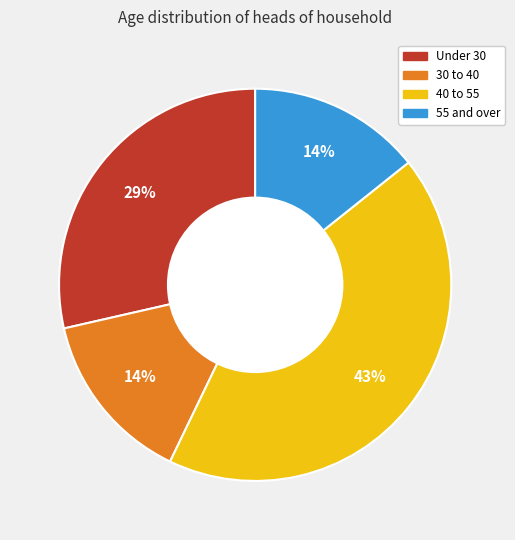

Is there a majority slice in this chart?

No